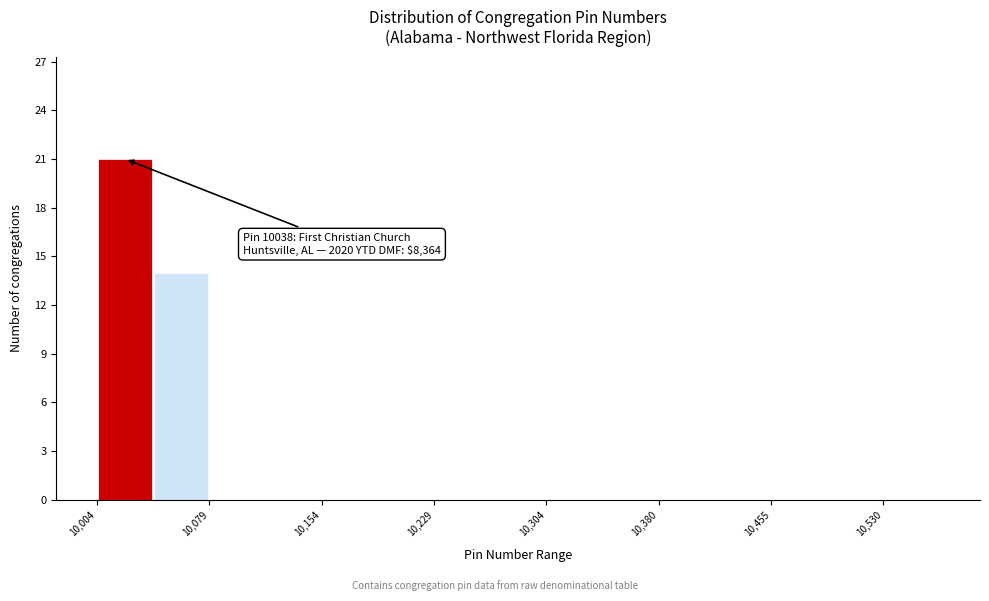

Around what value on the x-axis is the tallest bar? Give the approximate position of its centre, as read against the axis.

10020